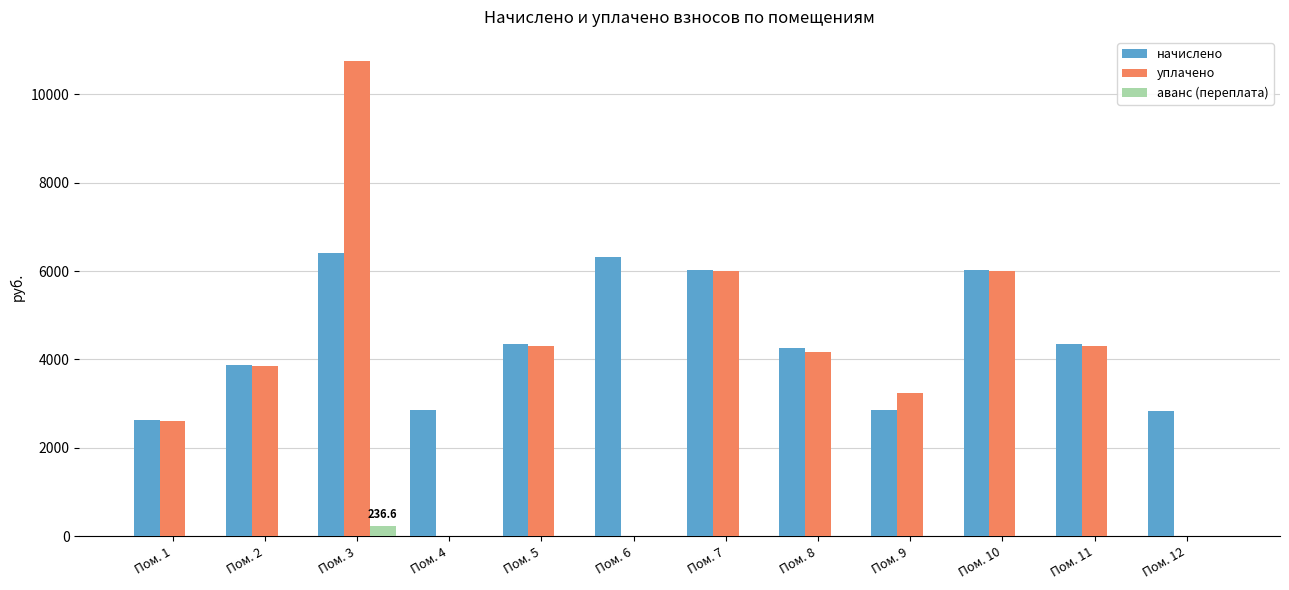

What is the total value across all series at Пом. 11?

8651.7